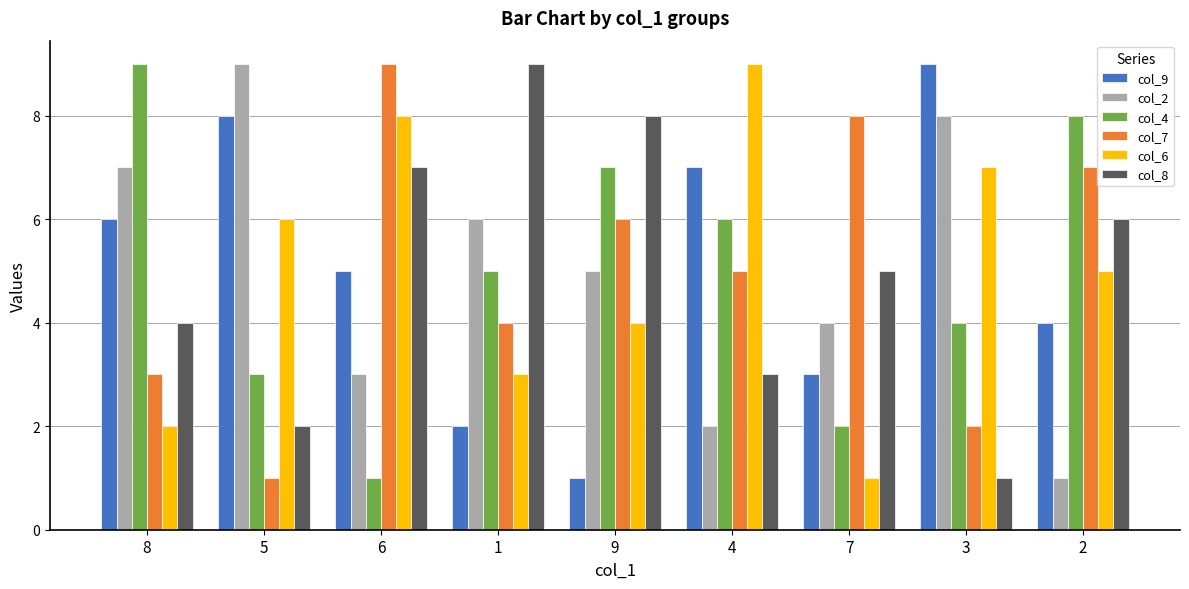

What is the average value of the col_7 series?

5